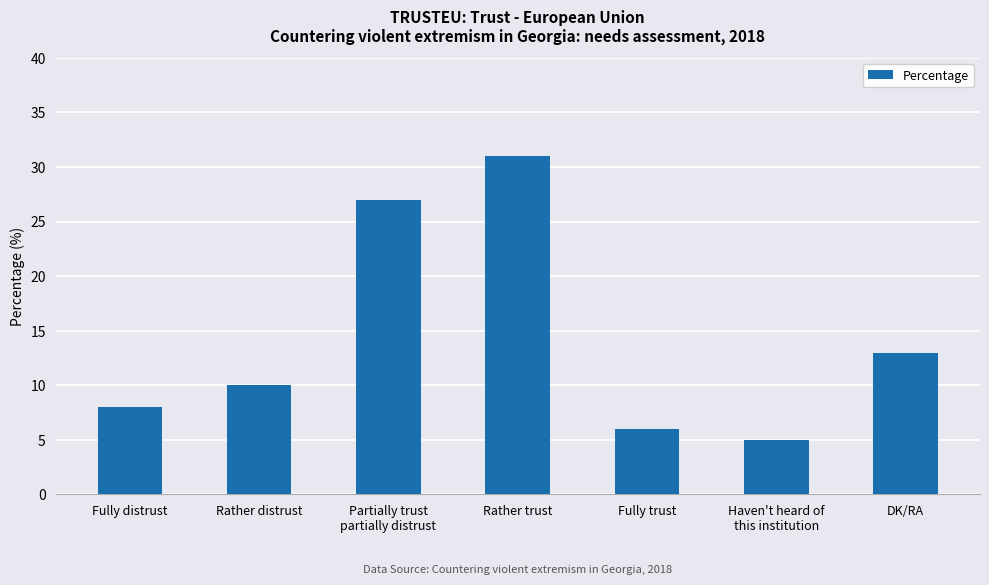

The value at Haven't heard of
this institution is 3. True or false?

False